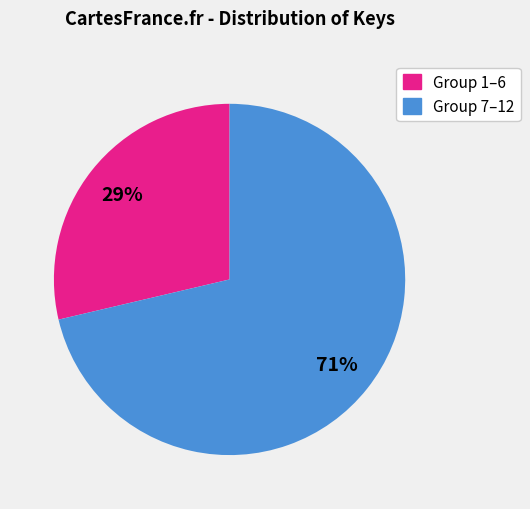

To the nearest percent, what is the average slice percentage?

50%